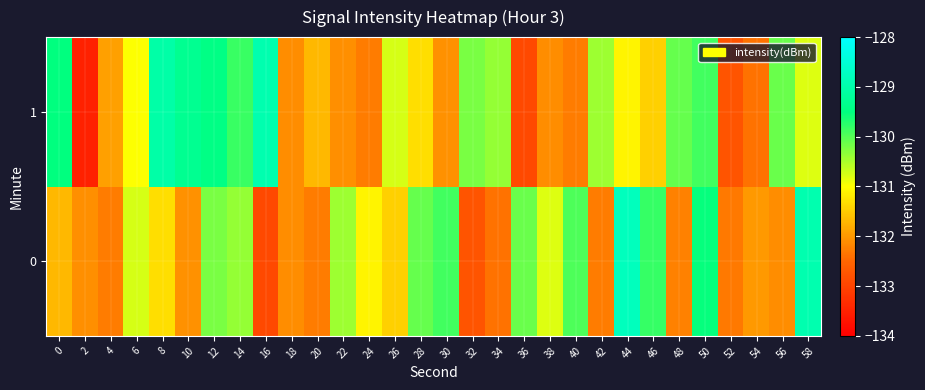

At 54, list the series in order from largest to smallest.

0, 1